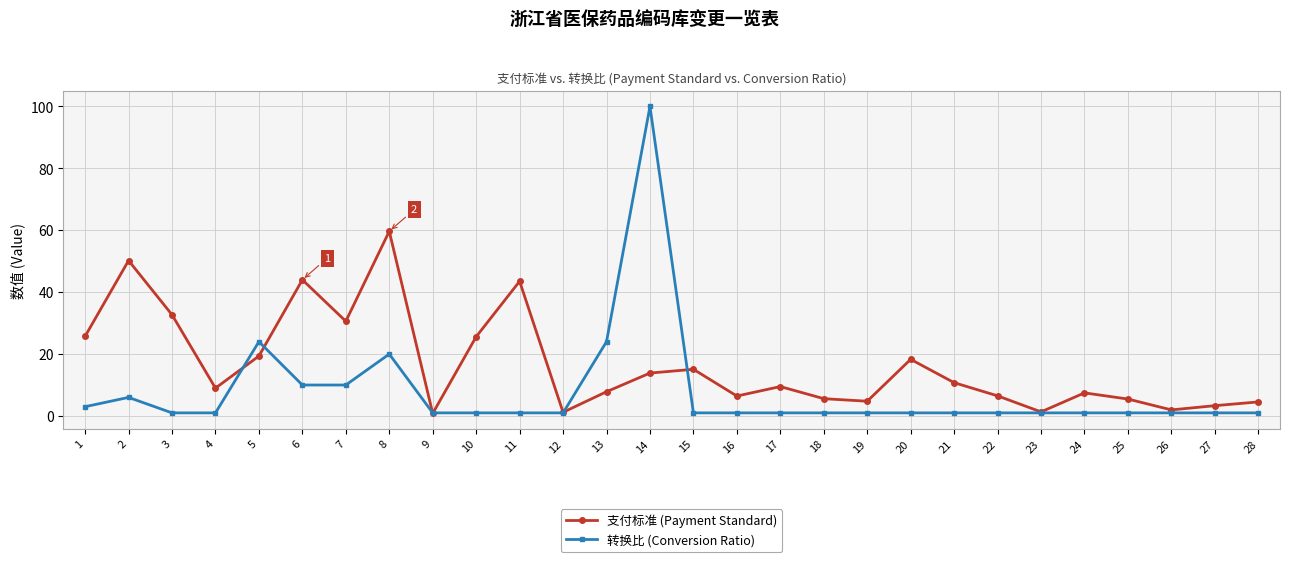

What is the value of the 转换比 (Conversion Ratio) point at the 21st from the left?

1.0